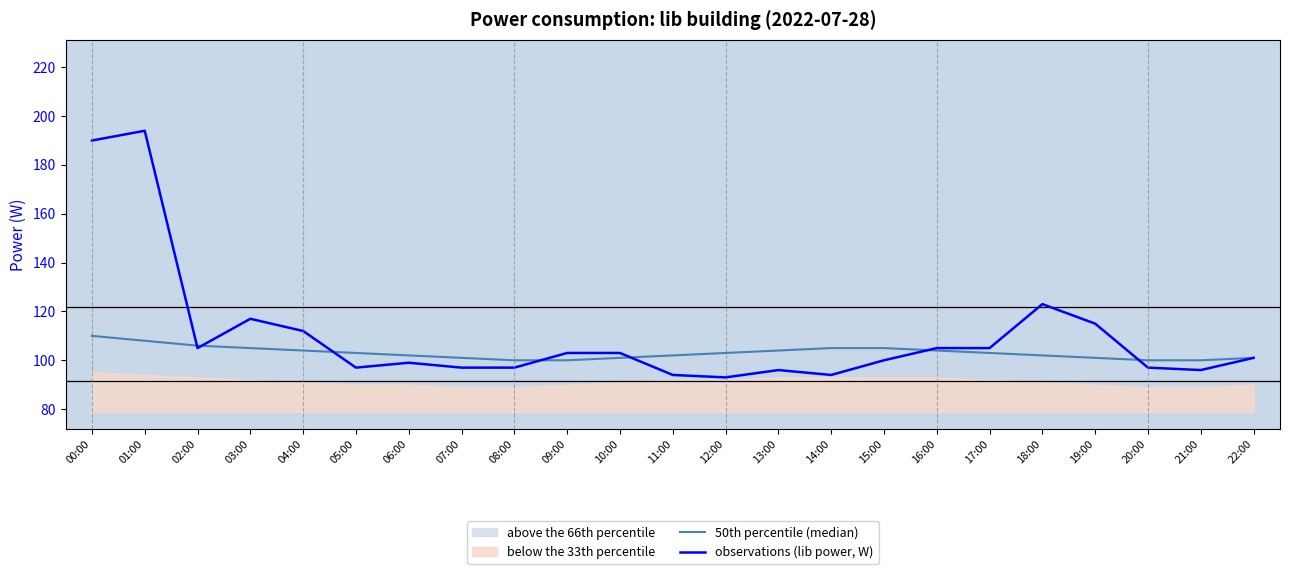

Reading right to left, extract all data points from this chart.

50th percentile (median): 22:00=101	21:00=100	20:00=100	19:00=101	18:00=102	17:00=103	16:00=104	15:00=105	14:00=105	13:00=104	12:00=103	11:00=102	10:00=101	09:00=100	08:00=100	07:00=101	06:00=102	05:00=103	04:00=104	03:00=105	02:00=106	01:00=108	00:00=110
observations (lib power, W): 22:00=101	21:00=96	20:00=97	19:00=115	18:00=123	17:00=105	16:00=105	15:00=100	14:00=94	13:00=96	12:00=93	11:00=94	10:00=103	09:00=103	08:00=97	07:00=97	06:00=99	05:00=97	04:00=112	03:00=117	02:00=105	01:00=194	00:00=190